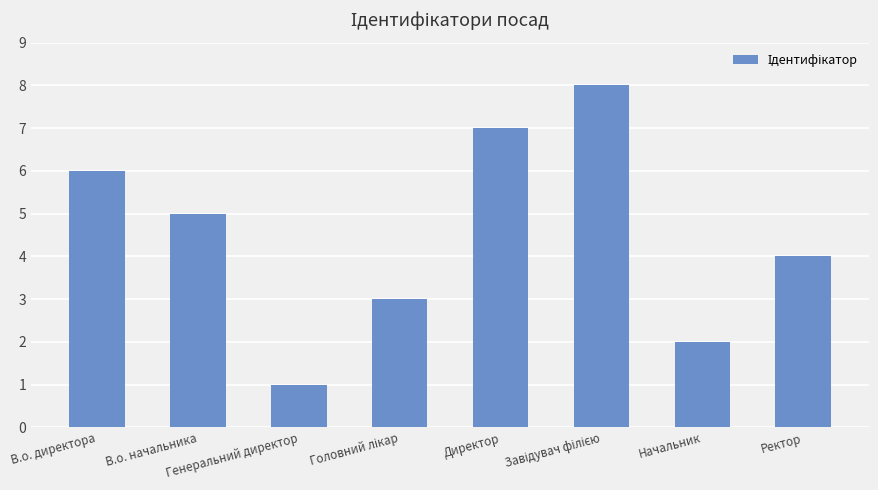

What is the maximum value shown in the chart?

8